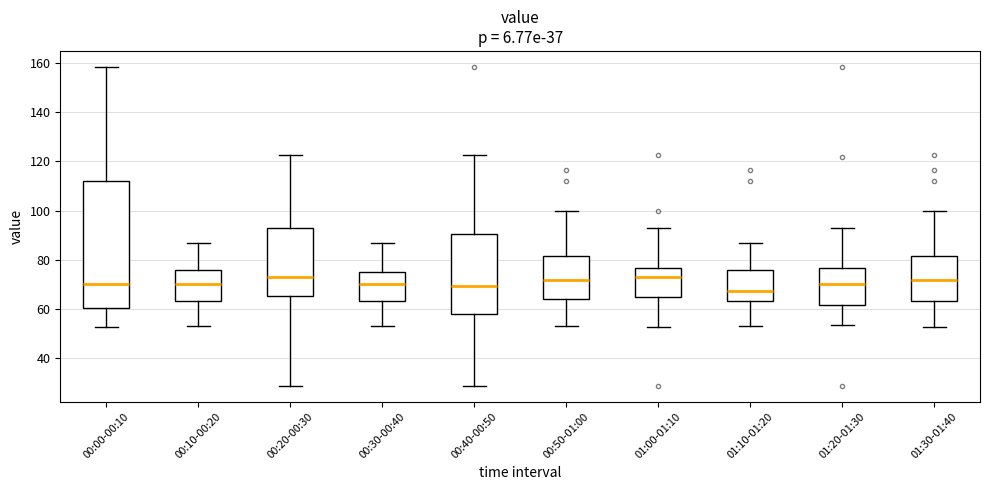

Reading left to right, transcribe this box plot: for each box, give where its median line is, the range the box spans, and where its two whiskers end, as read against the y-axis. The values are not printed on the chart, so give them approximately, as read against the axis.

00:00-00:10: median 70, box 60 to 112, whiskers 52 to 158
00:10-00:20: median 70, box 64 to 76, whiskers 52 to 86
00:20-00:30: median 72, box 66 to 92, whiskers 28 to 122
00:30-00:40: median 70, box 64 to 76, whiskers 52 to 86
00:40-00:50: median 70, box 58 to 90, whiskers 28 to 122
00:50-01:00: median 72, box 64 to 82, whiskers 52 to 100
01:00-01:10: median 72, box 64 to 76, whiskers 52 to 92
01:10-01:20: median 68, box 64 to 76, whiskers 52 to 86
01:20-01:30: median 70, box 62 to 76, whiskers 54 to 92
01:30-01:40: median 72, box 64 to 82, whiskers 52 to 100